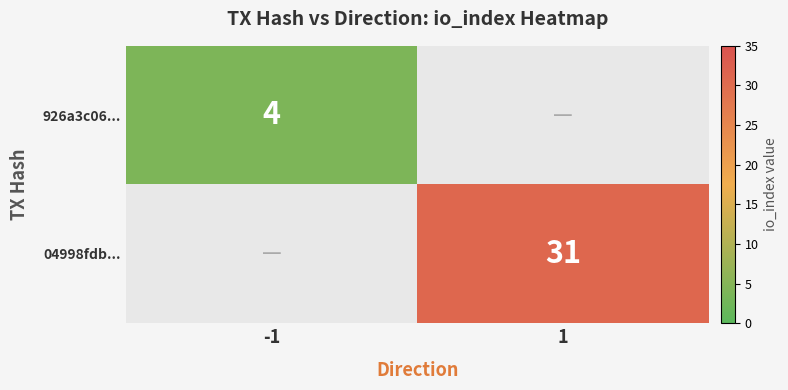

At how many categories does at least one series exceed 5?

1